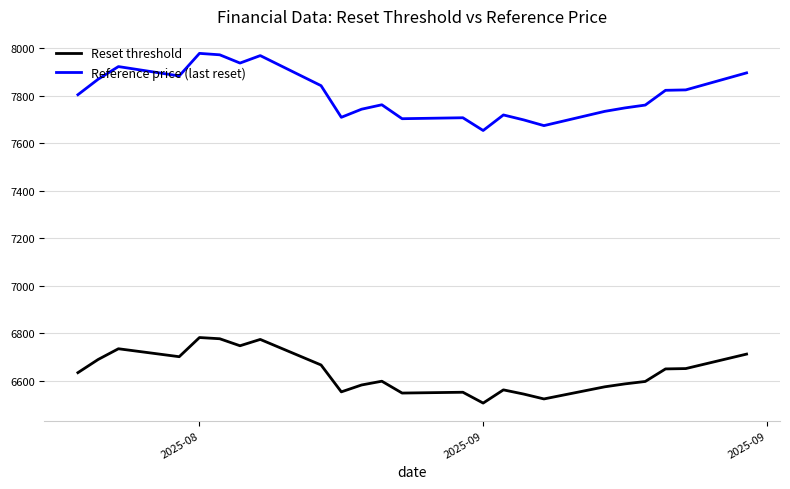

Which series has the widest spread of values?

Reference price (last reset)